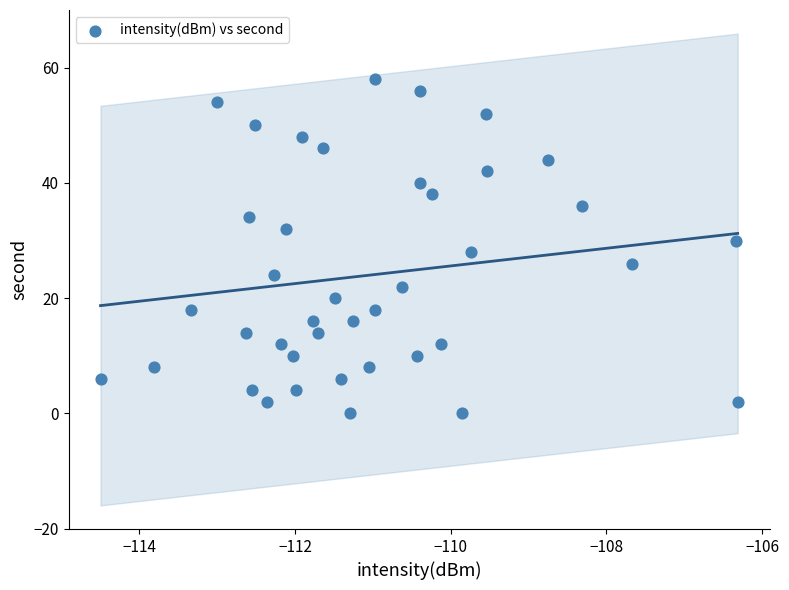

What is the range of Y values (max minus min)?

58